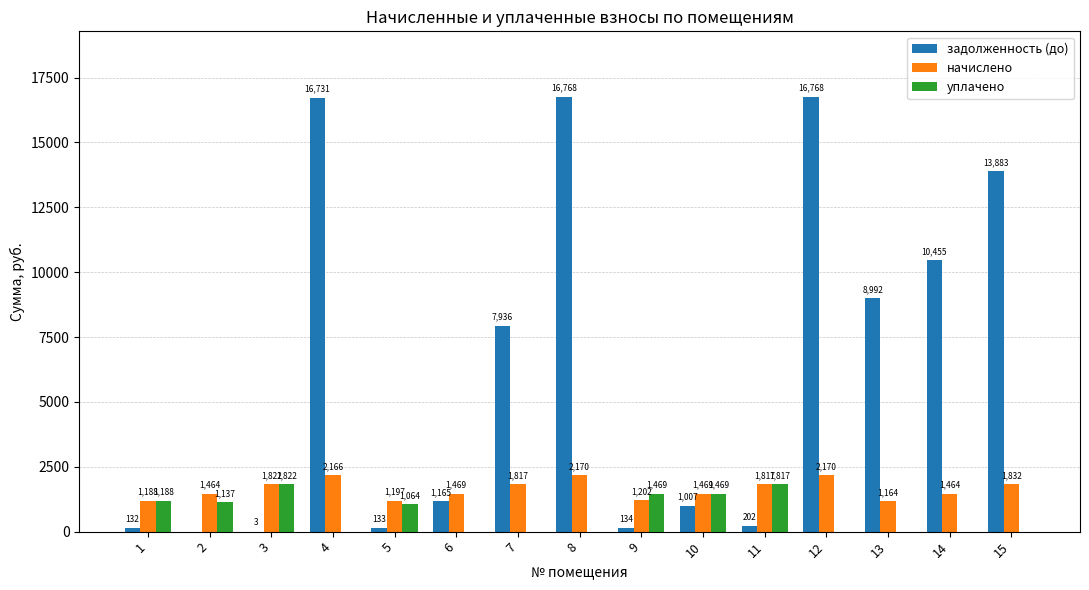

What are all the series names shown in the legend?

задолженность (до), начислено, уплачено